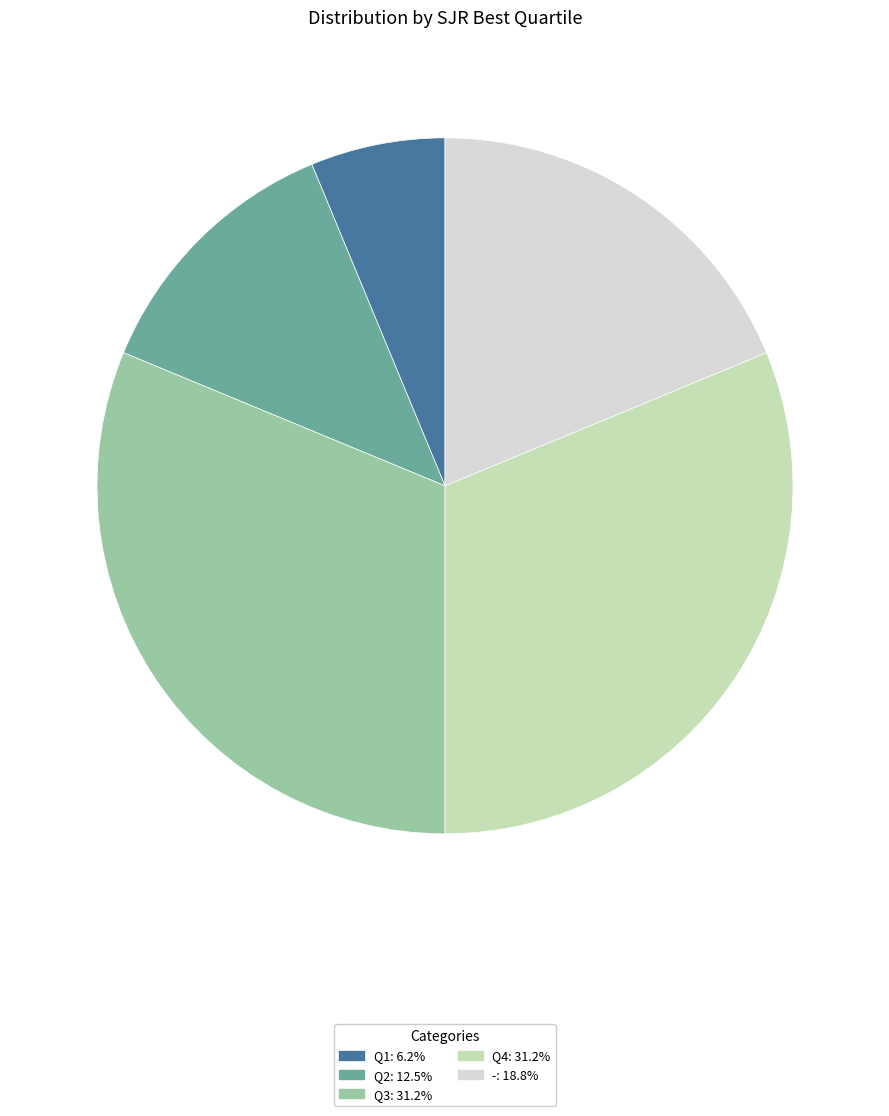

Do - and Q2 together represent more than half of the pie?

No